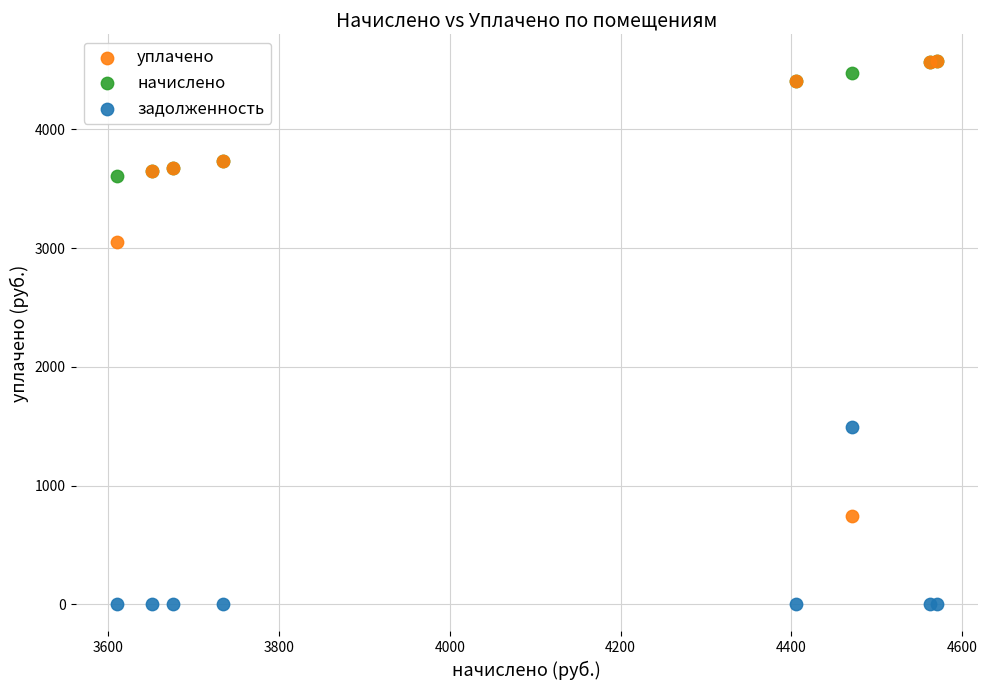

In the уплачено series, what Y value is closest to 2657?

3052.0